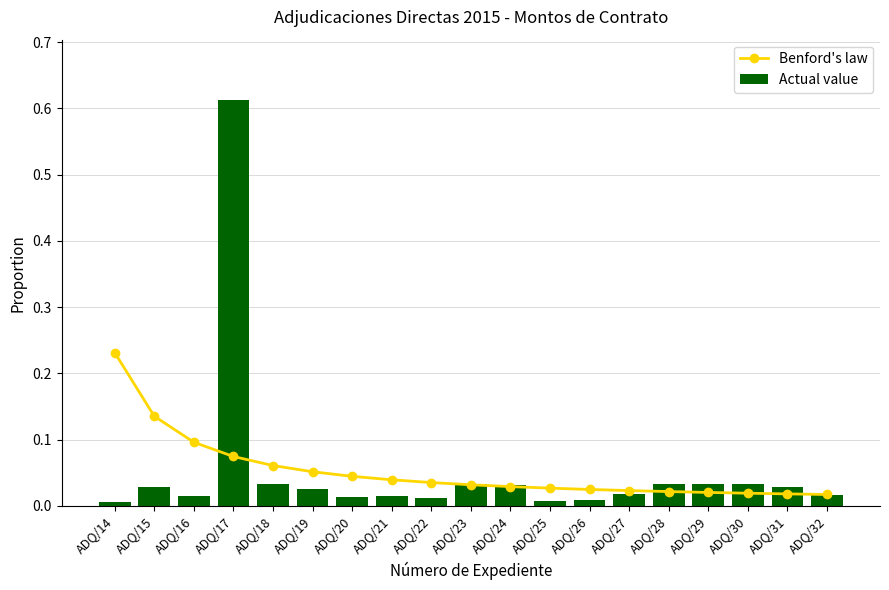

Which category has the lowest value in the Benford's law series?

ADQ/32